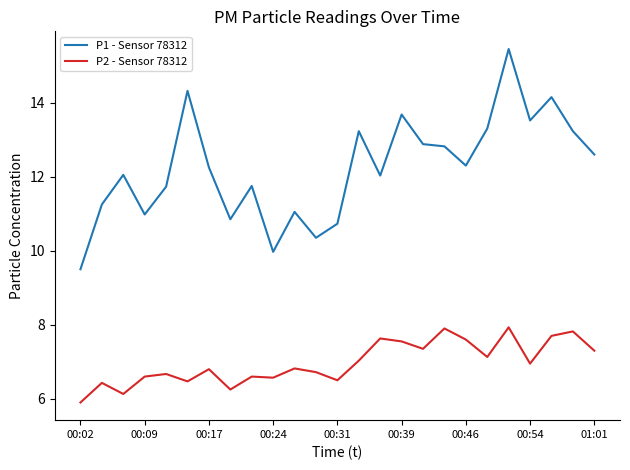

Rank the series by their maximum value, from lowest to highest.

P2 - Sensor 78312, P1 - Sensor 78312